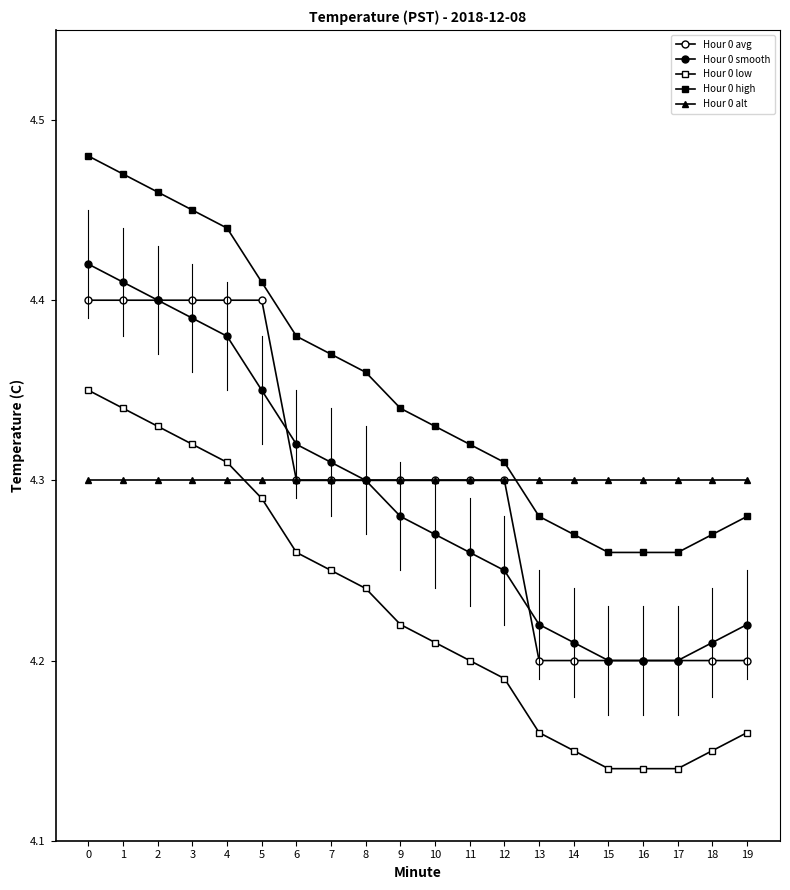

Is this an area chart (filled region under the line)?

No